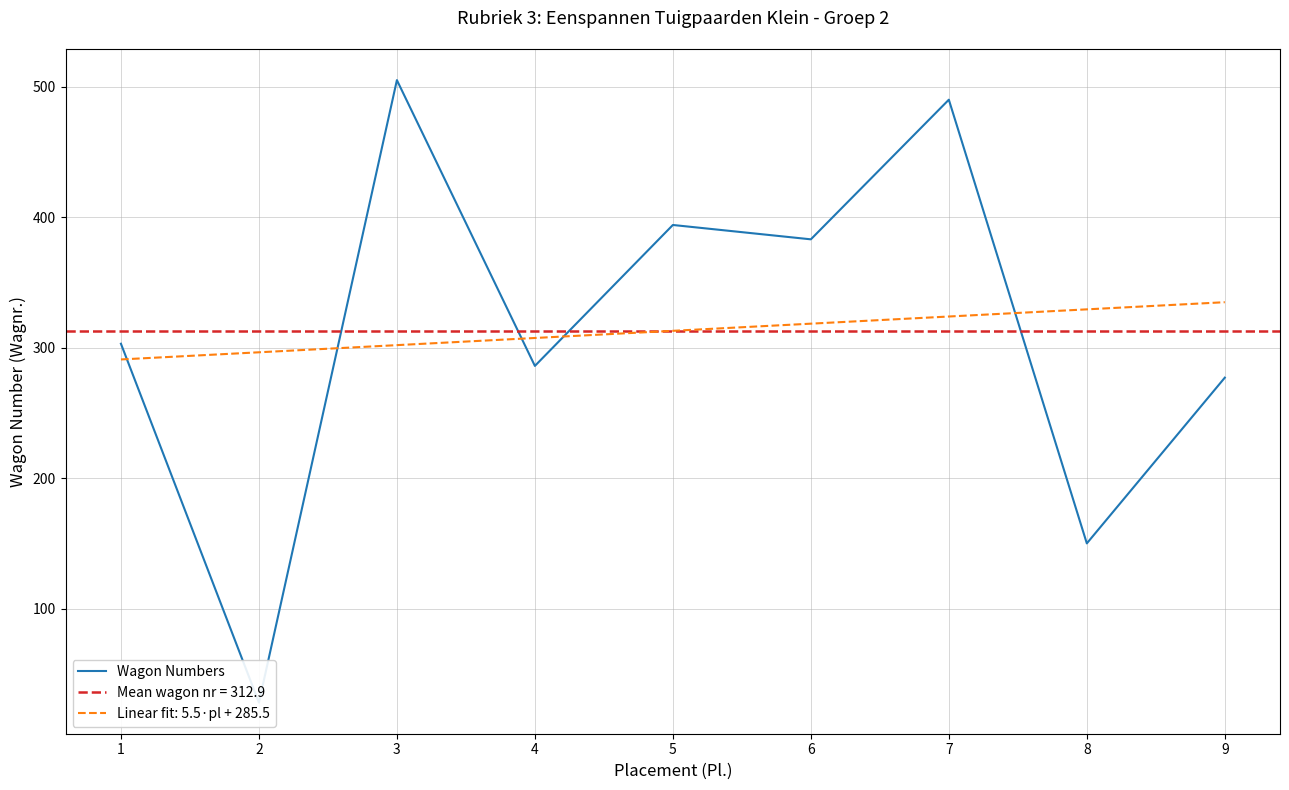

Does the chart have visible grid lines?

Yes